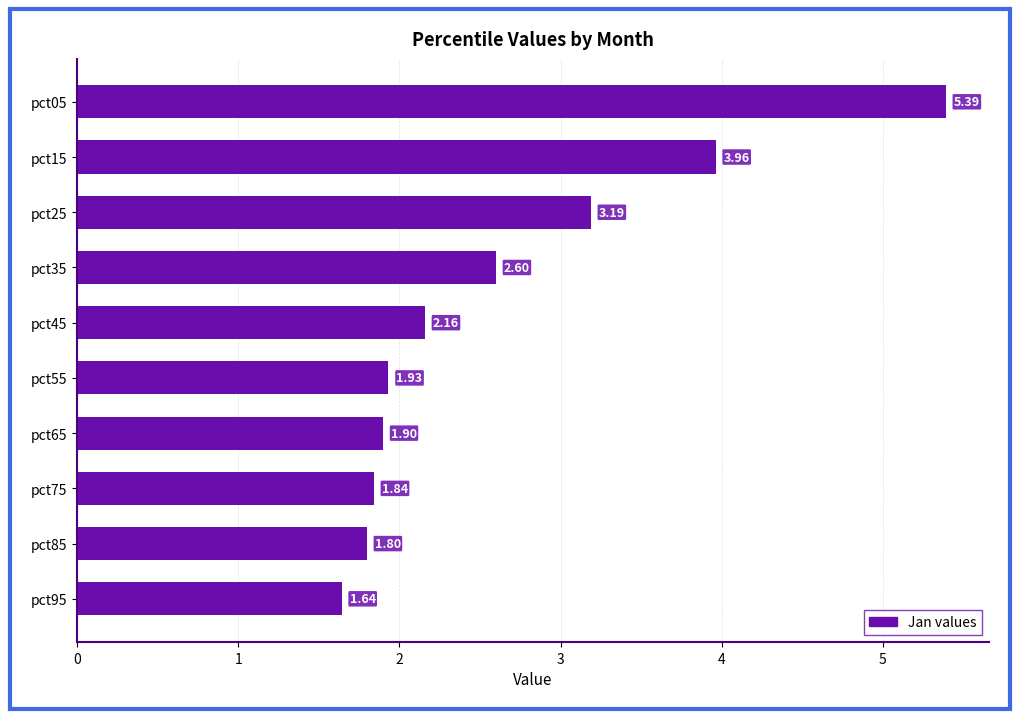

Where is the data nearest to the value 3?

pct25